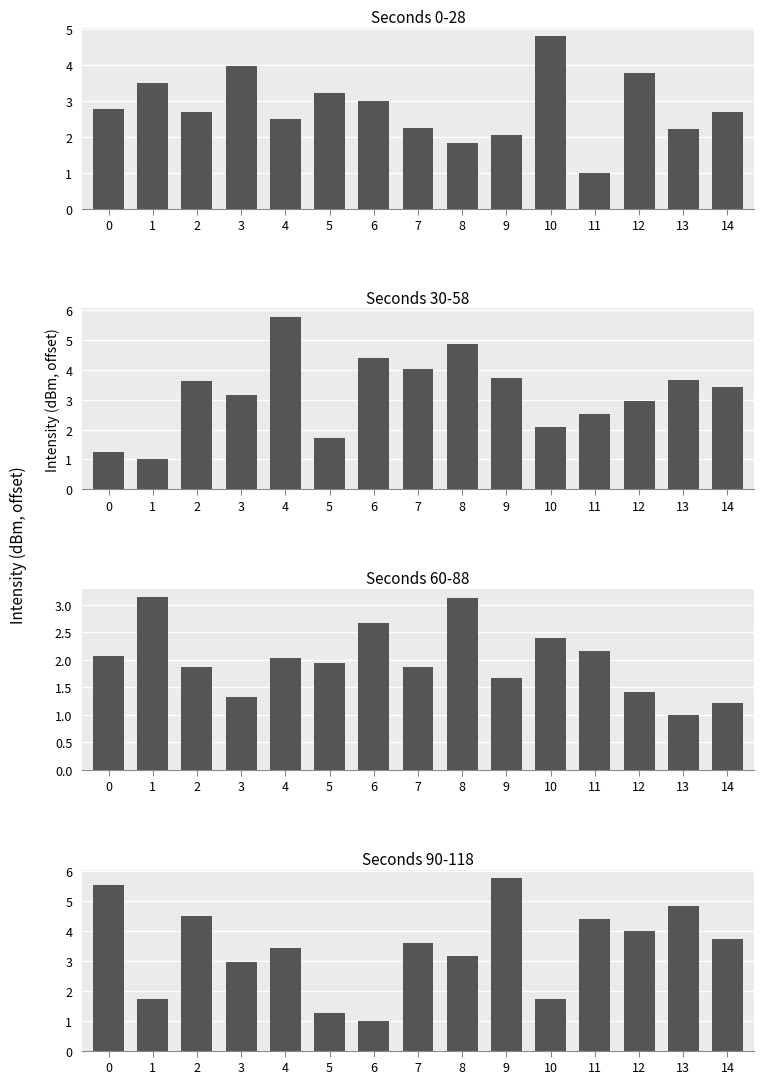

What is the sum of all Panel 4 (seconds 90-118) values?

51.7